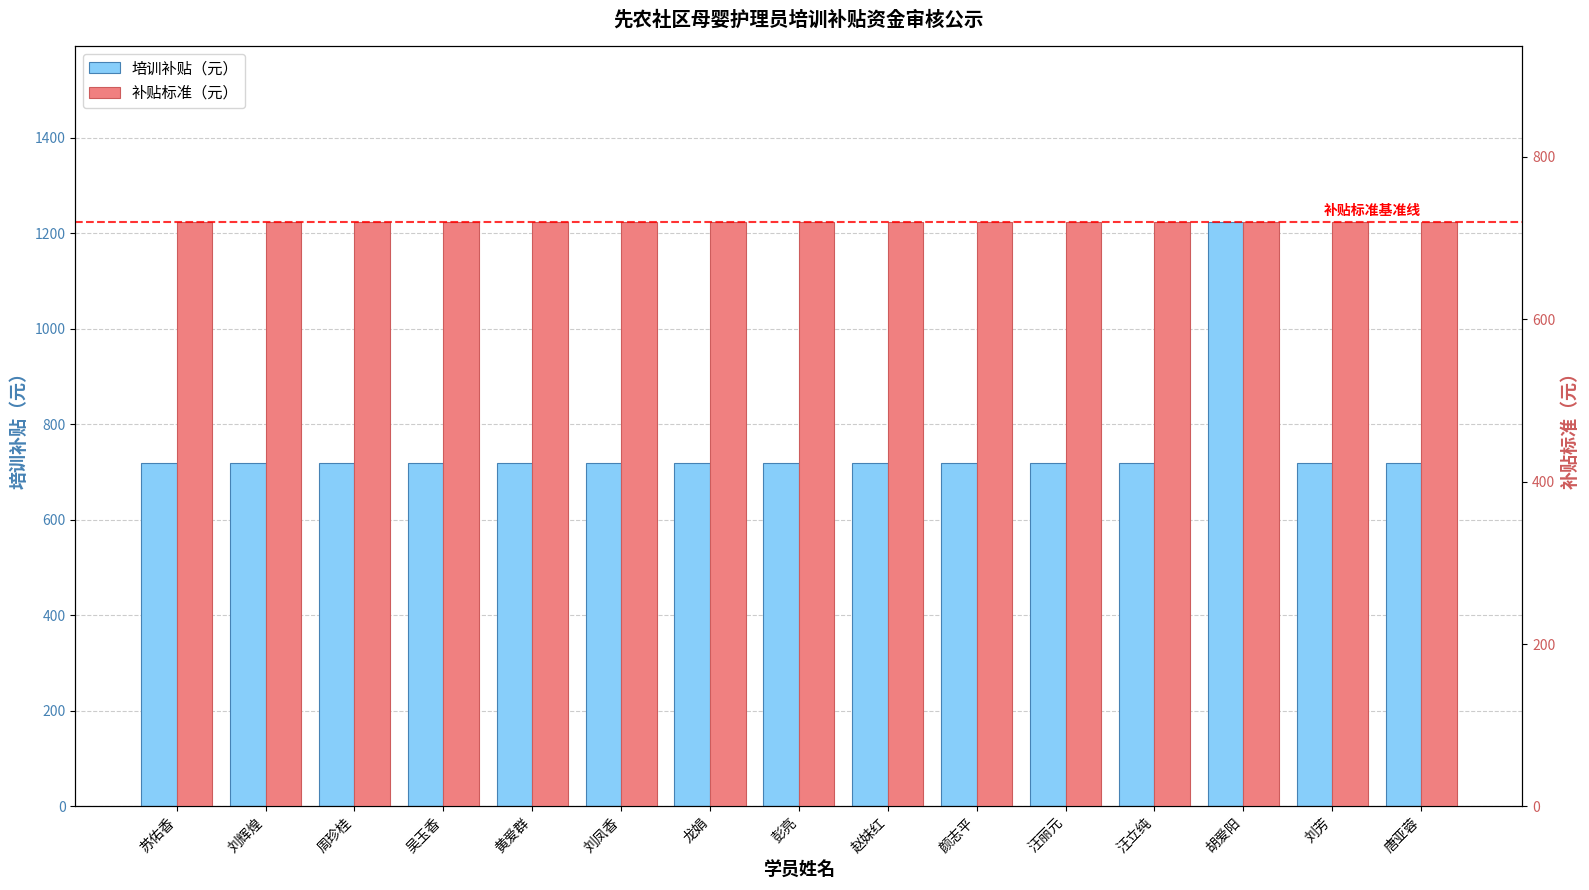

Which series has the largest total across all categories?

培训补贴（元）